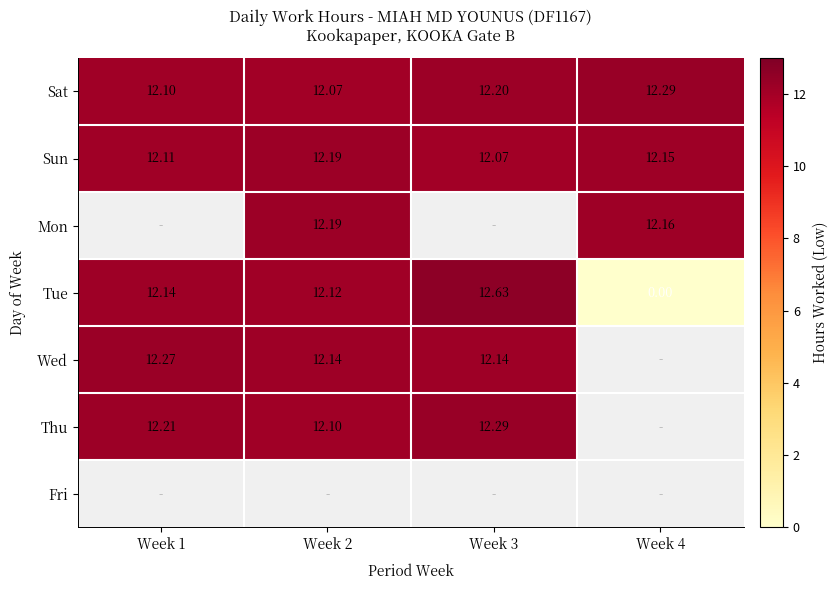

Which series changed the most between Week 1 and Week 4?

Tue